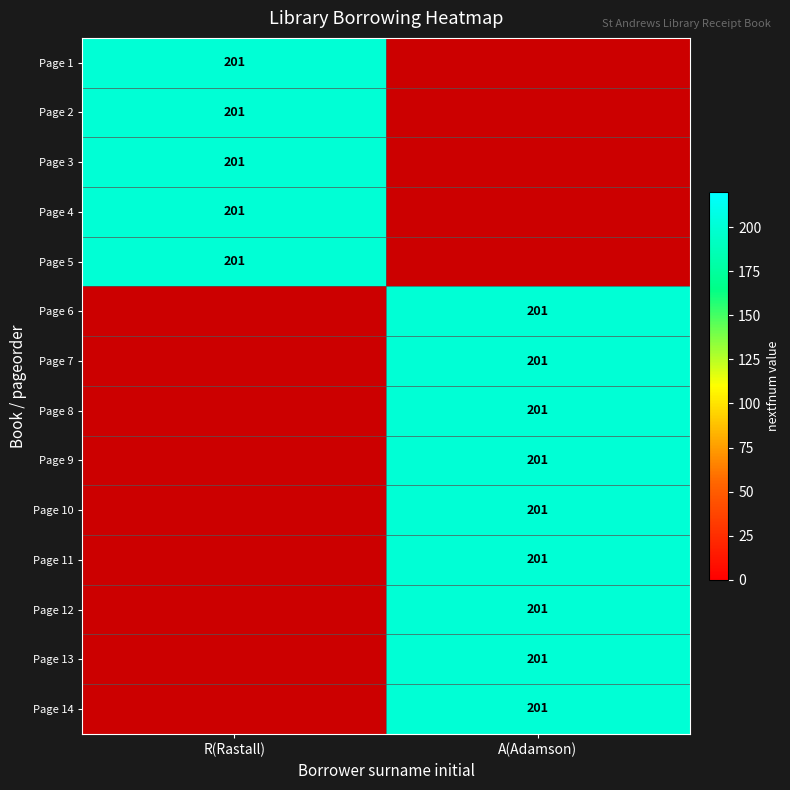

Which series changed the most between 1 and 2?

1